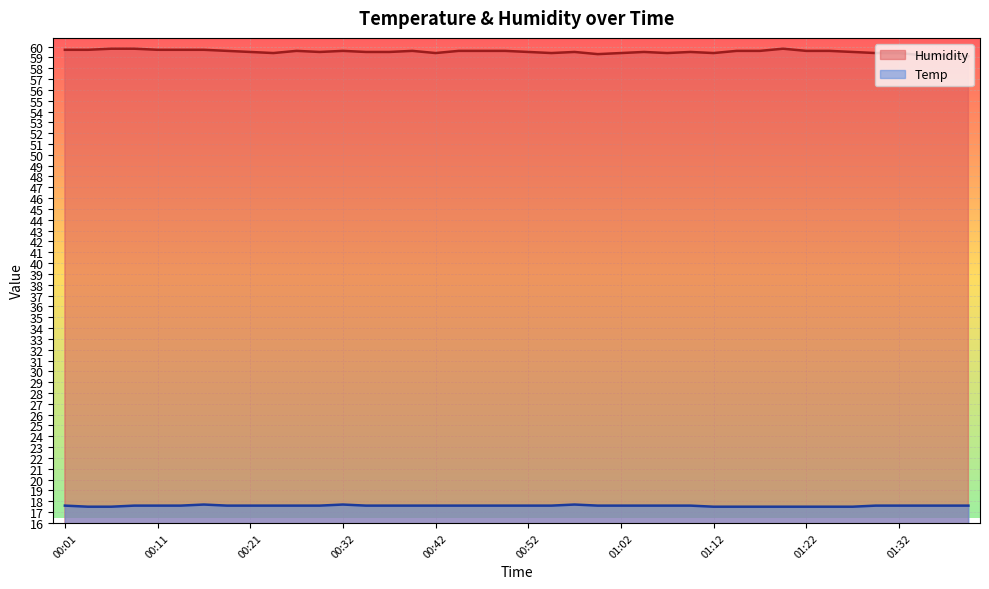

What is the average value of the Humidity series?

59.5